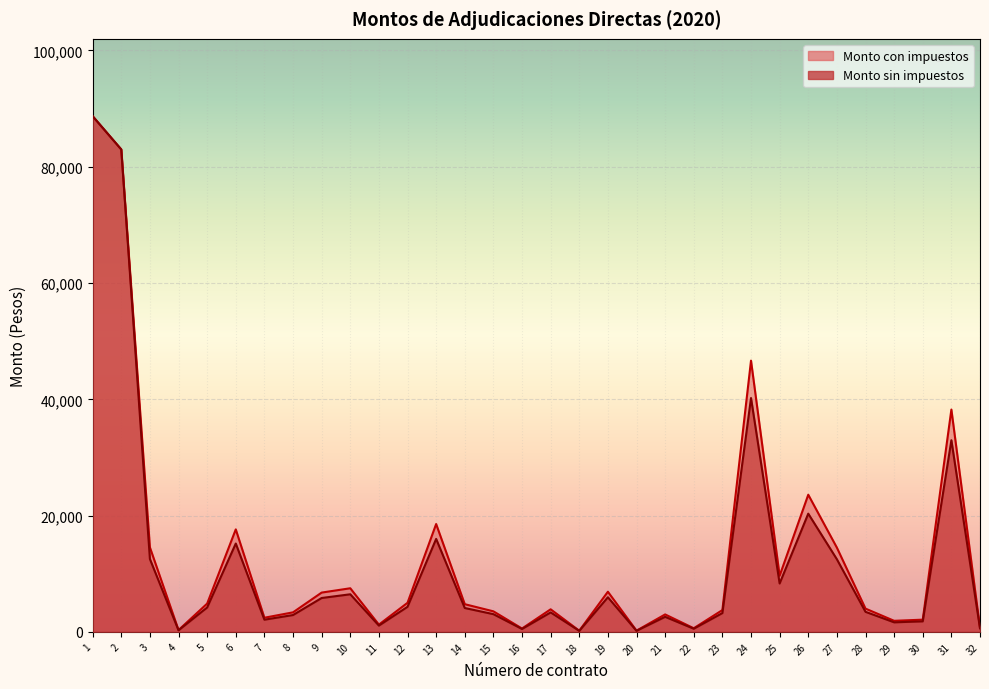

List the labels in order of Monto sin impuestos value, smallest first.

18, 20, 4, 16, 22, 32, 11, 29, 30, 7, 21, 8, 15, 23, 17, 28, 14, 5, 12, 9, 19, 10, 25, 27, 3, 6, 13, 26, 31, 24, 2, 1